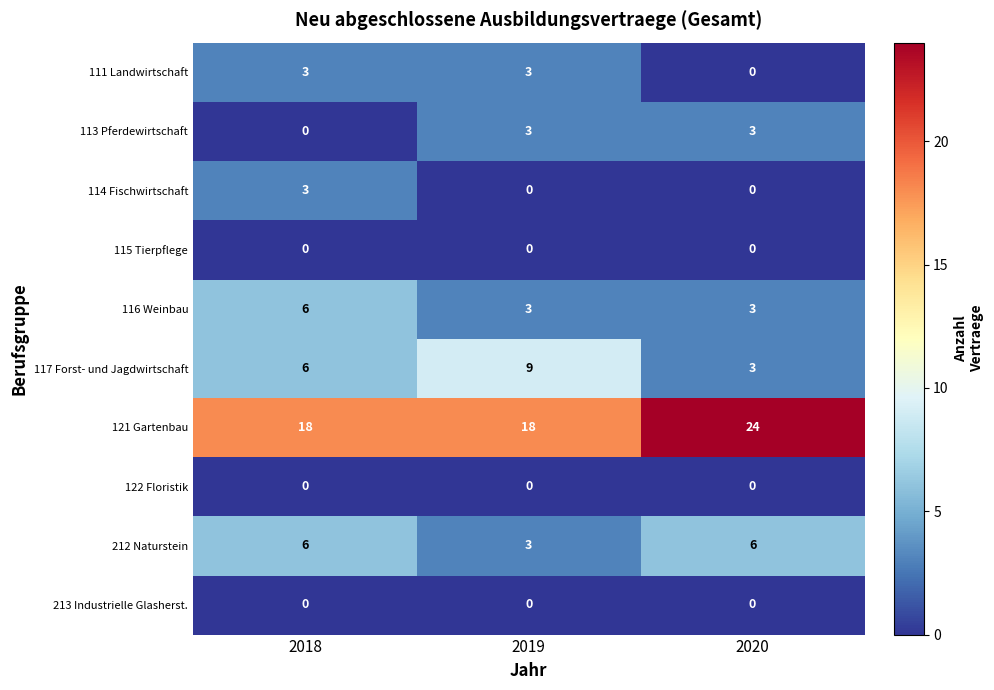

How many values in the 116 Weinbau series exceed 3?

1